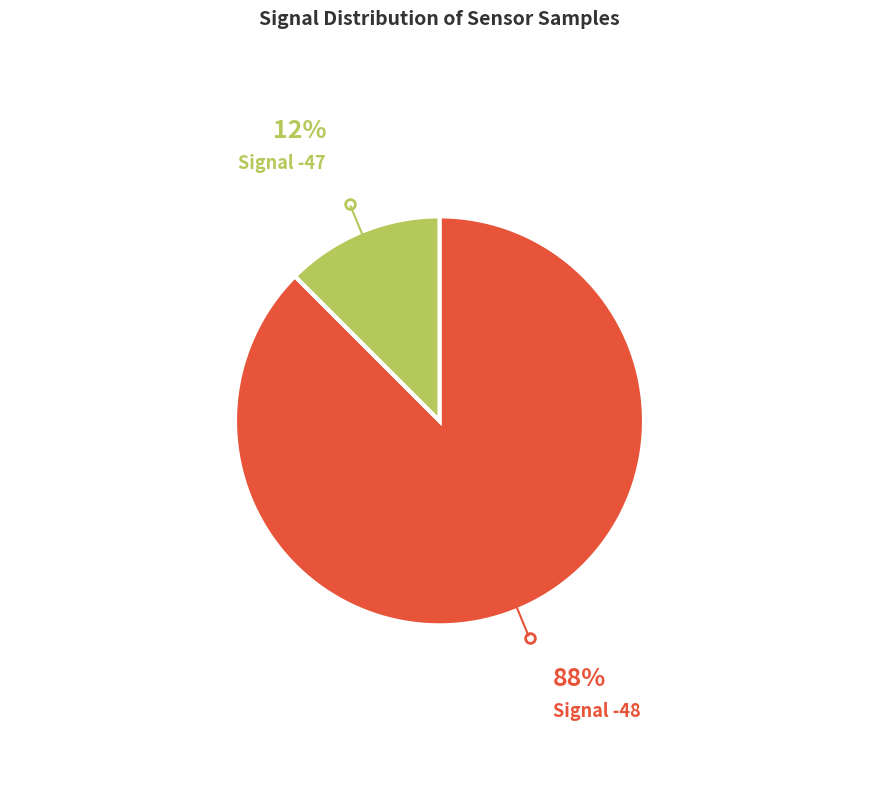

Count the number of slices in the pie.

2